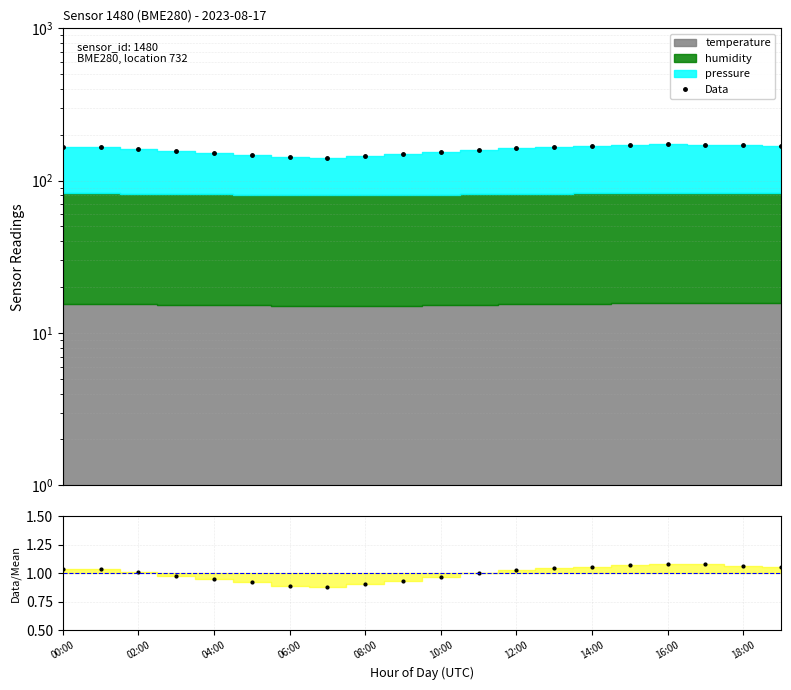

The value at 14:00 is 202.2. True or false?

False